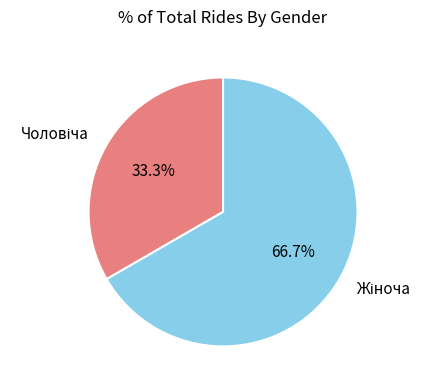

Is there any slice that represents more than half of the pie?

Yes